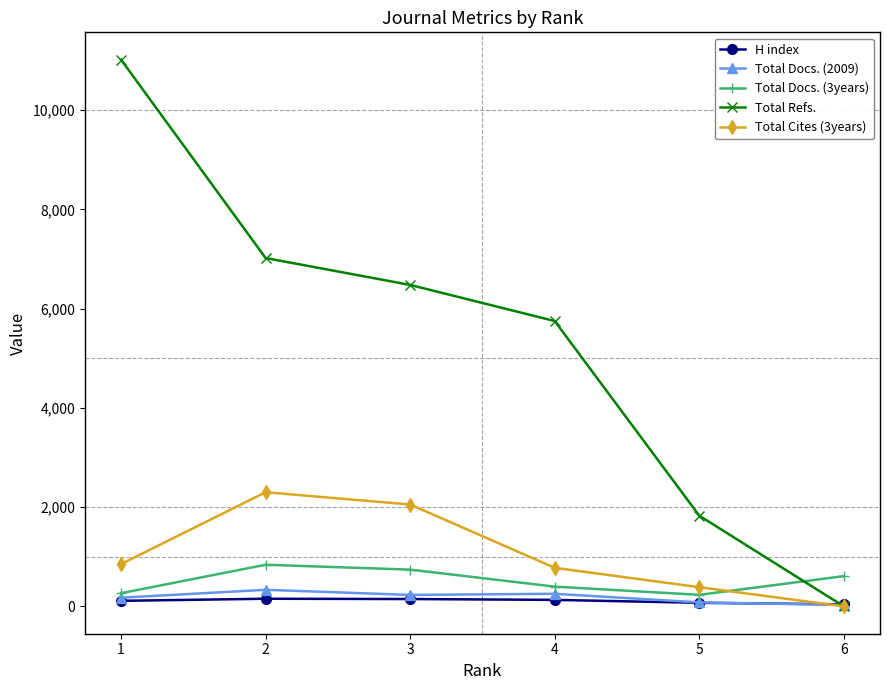

The value of Total Refs. at 4 is 5751. True or false?

True